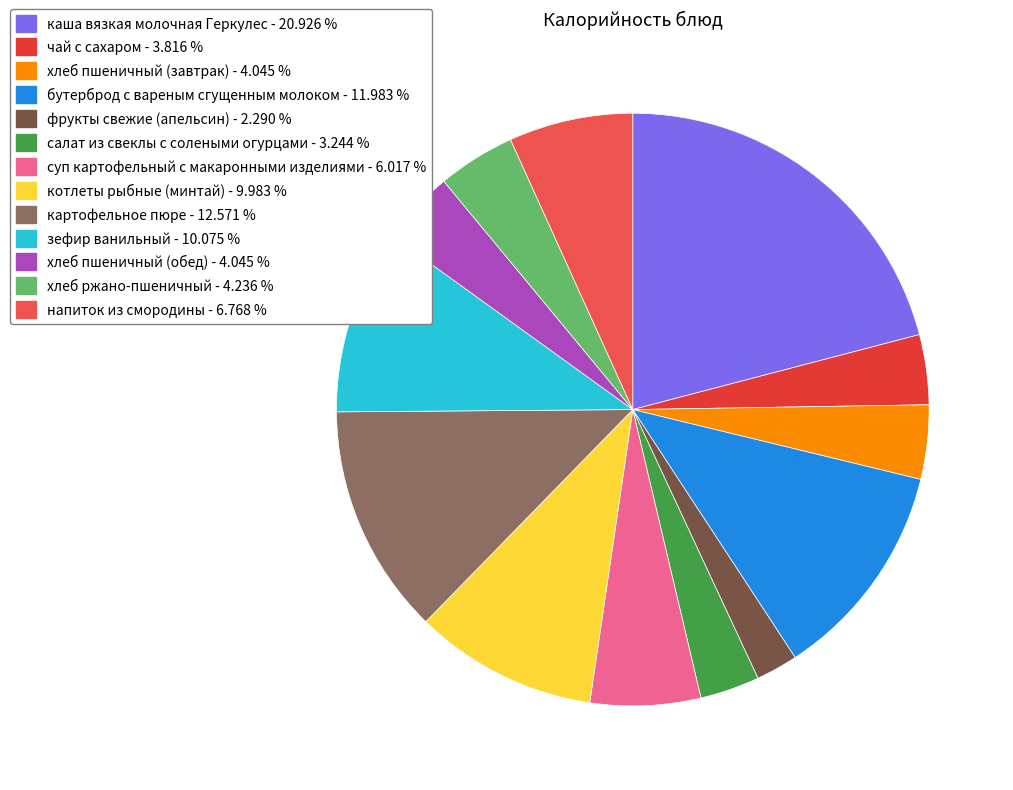

How many segments does this pie chart have?

13